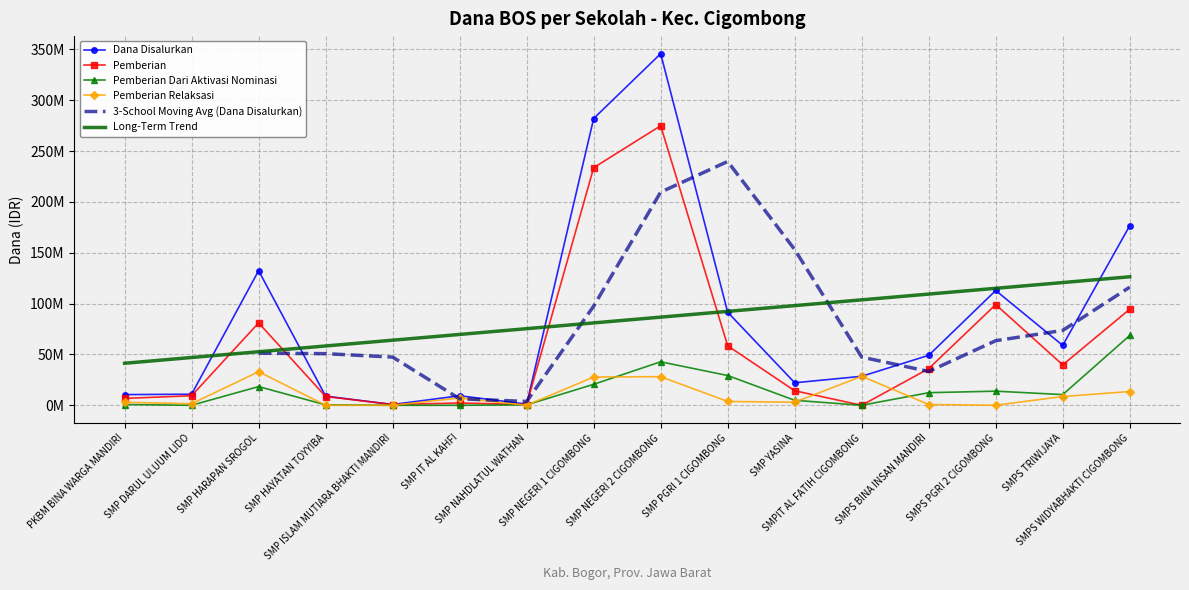

Reading left to right, transcribe all the data shown in this chart.

Dana Disalurkan: PKBM BINA WARGA MANDIRI=10500000	SMP DARUL ULUUM LIDO=10875000	SMP HARAPAN SROGOL=132375000	SMP HAYATAN TOYYIBA=9000000	SMP ISLAM MUTIARA BHAKTI MANDIRI=750000	SMP IT AL KAHFI=9375000	SMP NAHDLATUL WATHAN=1125000	SMP NEGERI 1 CIGOMBONG=282000000	SMP NEGERI 2 CIGOMBONG=345750000	SMP PGRI 1 CIGOMBONG=91500000	SMP YASINA=22125000	SMPIT AL FATIH CIGOMBONG=28500000	SMPS BINA INSAN MANDIRI=49125000	SMPS PGRI 2 CIGOMBONG=112875000	SMPS TRIWIJAYA=58875000	SMPS WIDYABHAKTI CIGOMBONG=176625000
Pemberian: PKBM BINA WARGA MANDIRI=6750000	SMP DARUL ULUUM LIDO=9375000	SMP HARAPAN SROGOL=81000000	SMP HAYATAN TOYYIBA=8625000	SMP ISLAM MUTIARA BHAKTI MANDIRI=750000	SMP IT AL KAHFI=2250000	SMP NAHDLATUL WATHAN=750000	SMP NEGERI 1 CIGOMBONG=233625000	SMP NEGERI 2 CIGOMBONG=274875000	SMP PGRI 1 CIGOMBONG=58500000	SMP YASINA=14250000	SMPIT AL FATIH CIGOMBONG=0	SMPS BINA INSAN MANDIRI=36000000	SMPS PGRI 2 CIGOMBONG=99000000	SMPS TRIWIJAYA=39750000	SMPS WIDYABHAKTI CIGOMBONG=94500000
Pemberian Dari Aktivasi Nominasi: PKBM BINA WARGA MANDIRI=750000	SMP DARUL ULUUM LIDO=0	SMP HARAPAN SROGOL=18375000	SMP HAYATAN TOYYIBA=375000	SMP ISLAM MUTIARA BHAKTI MANDIRI=0	SMP IT AL KAHFI=0	SMP NAHDLATUL WATHAN=375000	SMP NEGERI 1 CIGOMBONG=20625000	SMP NEGERI 2 CIGOMBONG=42750000	SMP PGRI 1 CIGOMBONG=29250000	SMP YASINA=4875000	SMPIT AL FATIH CIGOMBONG=0	SMPS BINA INSAN MANDIRI=12375000	SMPS PGRI 2 CIGOMBONG=13875000	SMPS TRIWIJAYA=10500000	SMPS WIDYABHAKTI CIGOMBONG=68625000
Pemberian Relaksasi: PKBM BINA WARGA MANDIRI=3000000	SMP DARUL ULUUM LIDO=1500000	SMP HARAPAN SROGOL=33000000	SMP HAYATAN TOYYIBA=0	SMP ISLAM MUTIARA BHAKTI MANDIRI=0	SMP IT AL KAHFI=7125000	SMP NAHDLATUL WATHAN=0	SMP NEGERI 1 CIGOMBONG=27750000	SMP NEGERI 2 CIGOMBONG=28125000	SMP PGRI 1 CIGOMBONG=3750000	SMP YASINA=3000000	SMPIT AL FATIH CIGOMBONG=28500000	SMPS BINA INSAN MANDIRI=750000	SMPS PGRI 2 CIGOMBONG=0	SMPS TRIWIJAYA=8625000	SMPS WIDYABHAKTI CIGOMBONG=13500000